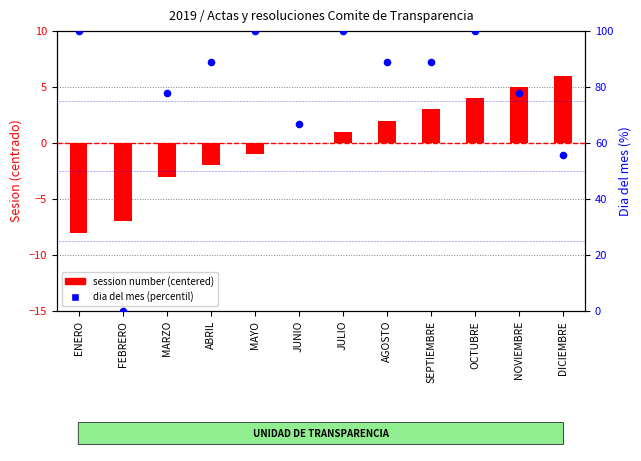

At which category is the sum across all series the highest?

OCTUBRE